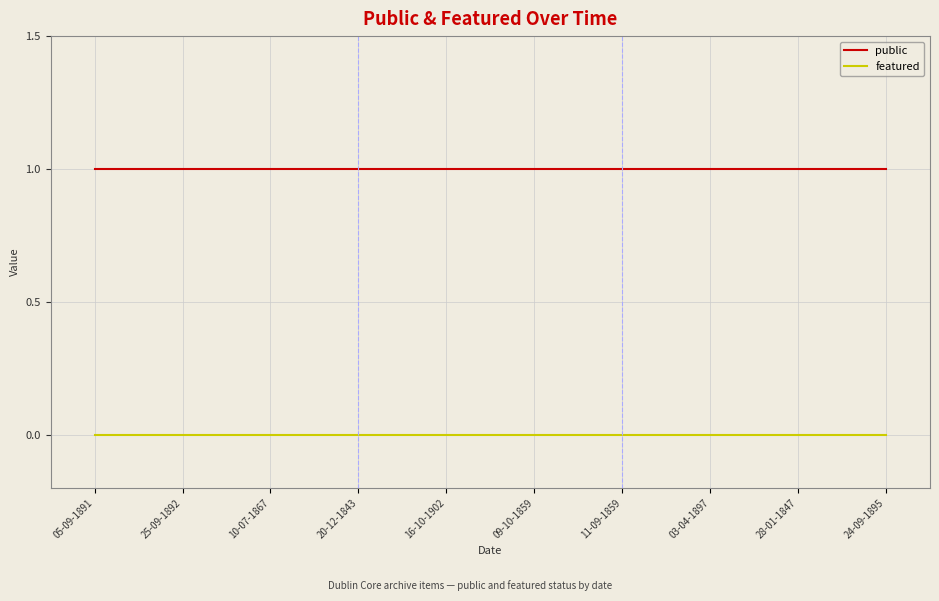

What is the difference between the highest and lowest values at 24-09-1895?

1